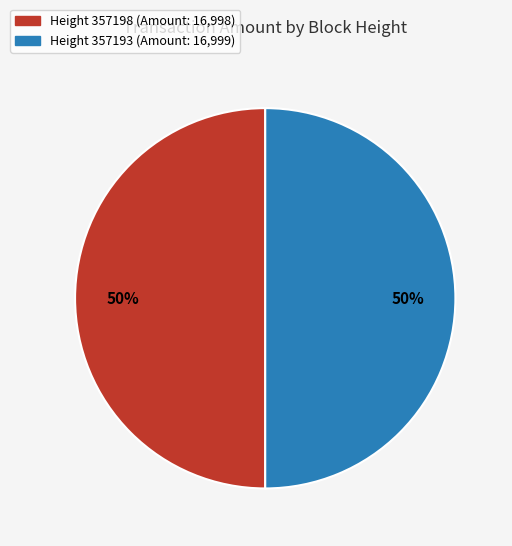

Approximately how many times larger is the value at Height 357193 (Amount: 16,999) compared to Height 357198 (Amount: 16,998)?

1.0